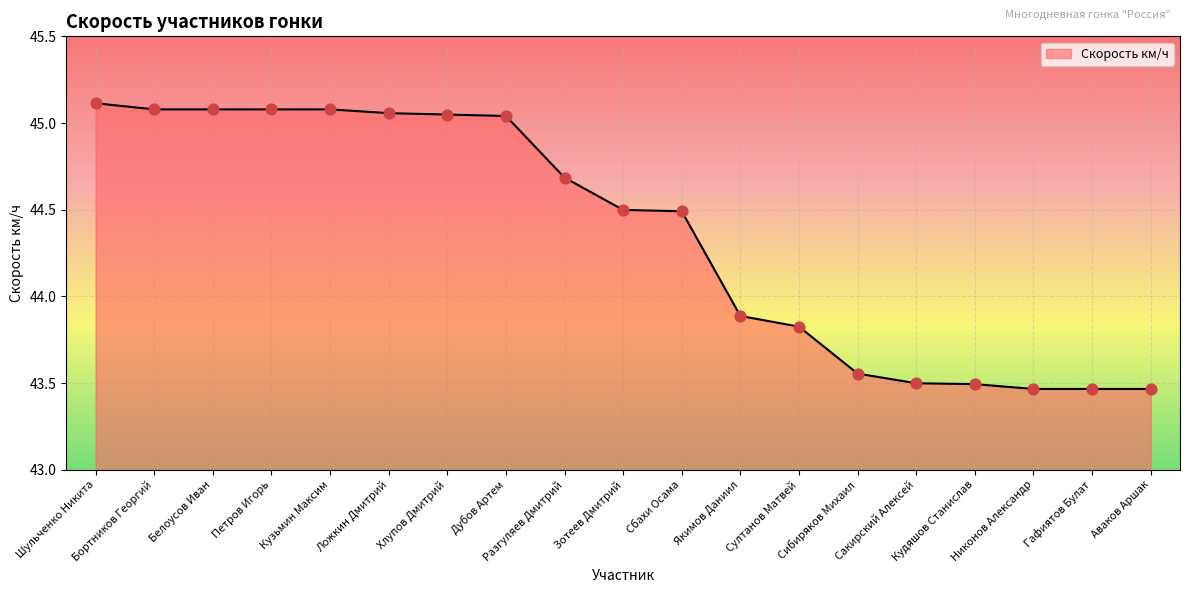

What is the change in value from Кузьмин Максим to Сакирский Алексей?

-1.6